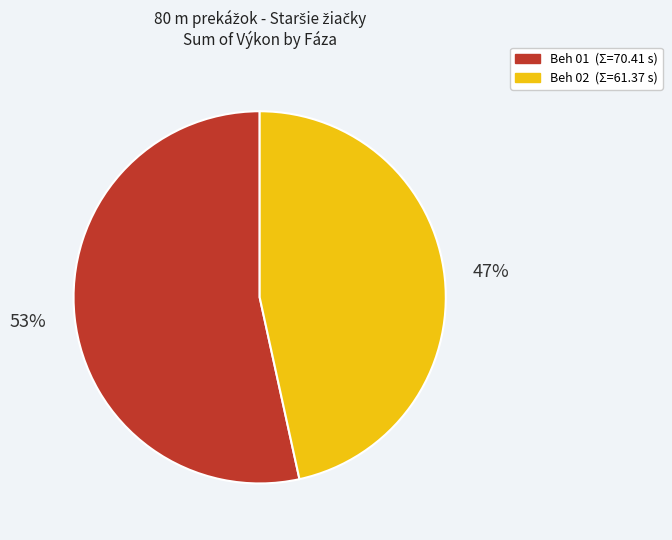

To the nearest percent, what is the average slice percentage?

50%